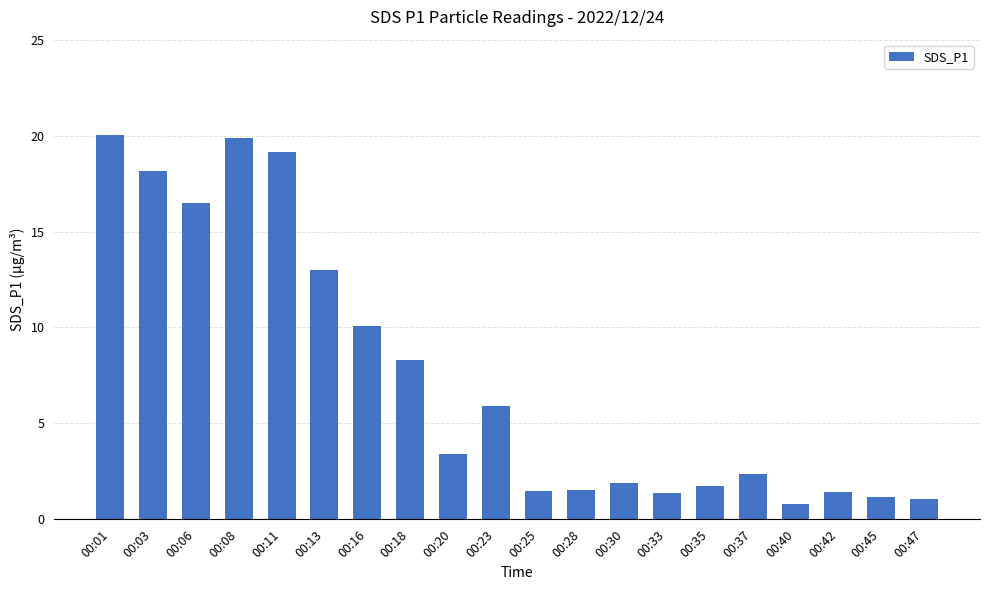

The value at 00:40 is 0.8. True or false?

True